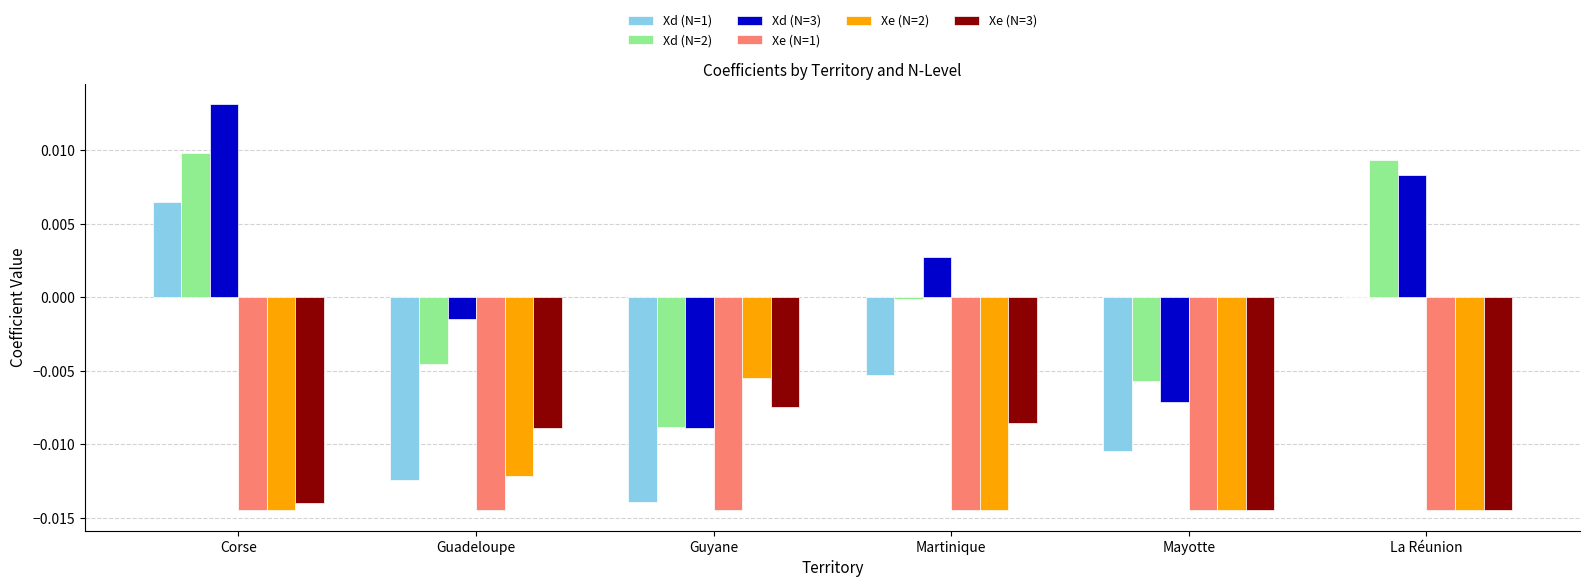

The Xe (N=3) series shows -0.0 at Martinique. True or false?

True